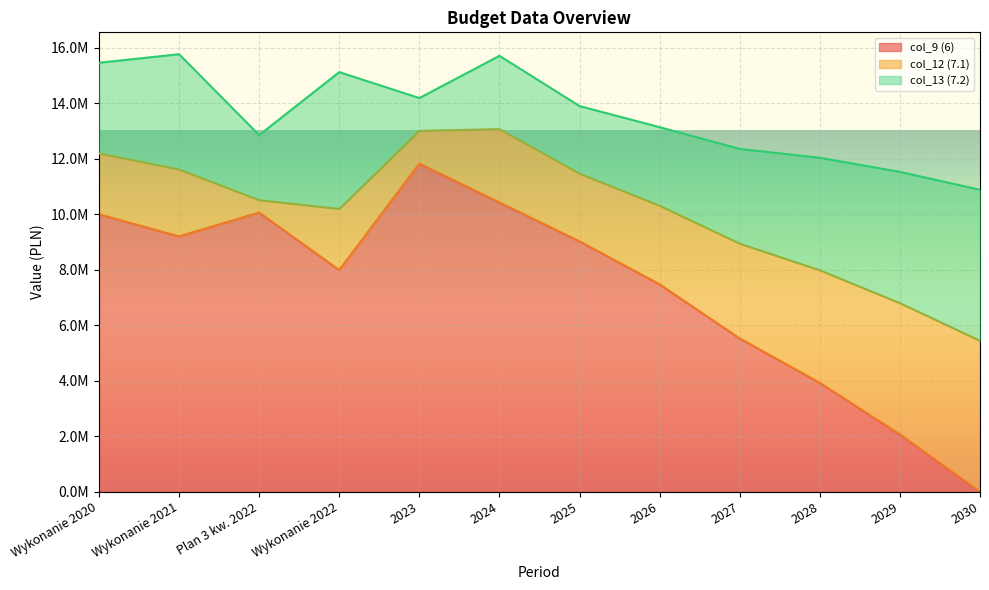

What is the approximate value of col_13 (7.2) at 2028?

4055610.0